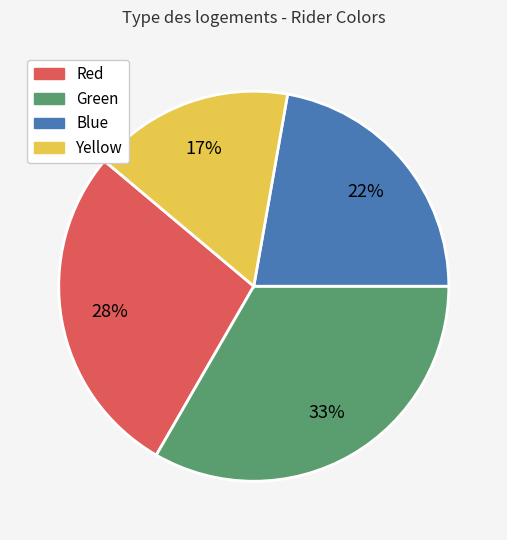

Which category has the smallest portion of the pie?

Yellow